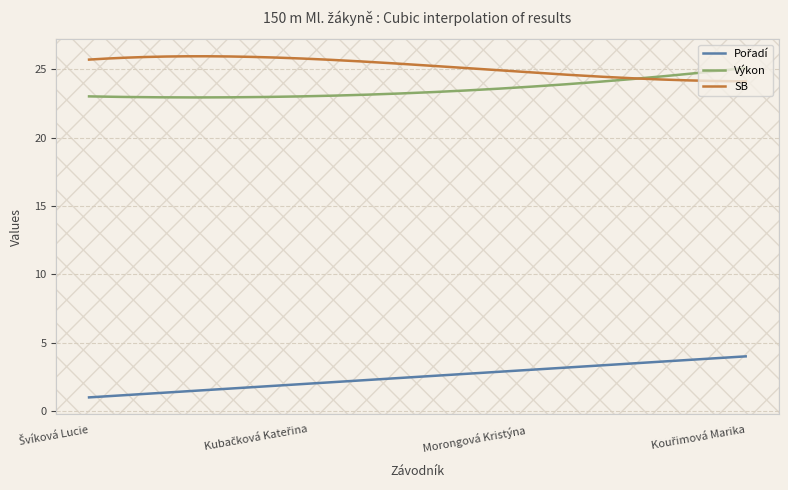

What is the smallest value displayed?

1.0